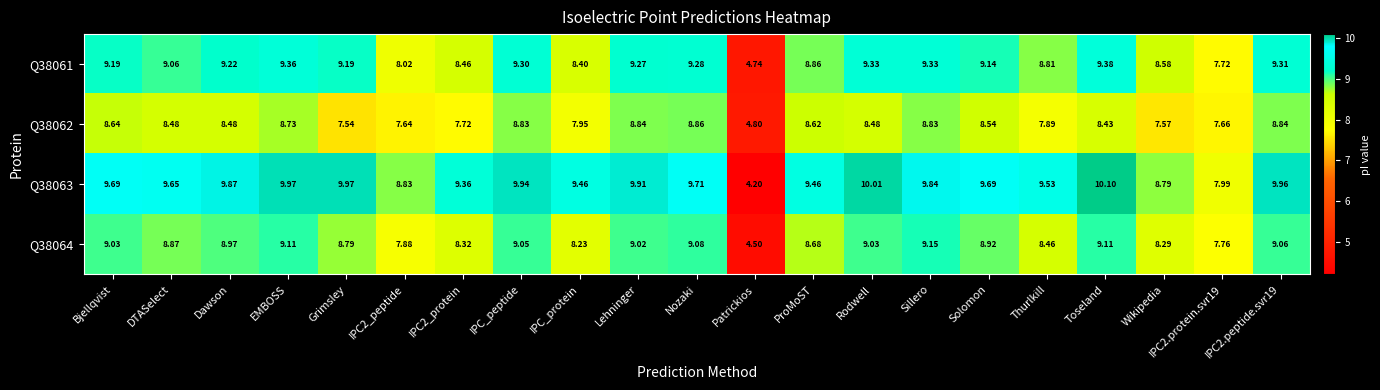

Where is Q38062 nearest to the value 6?

Patrickios